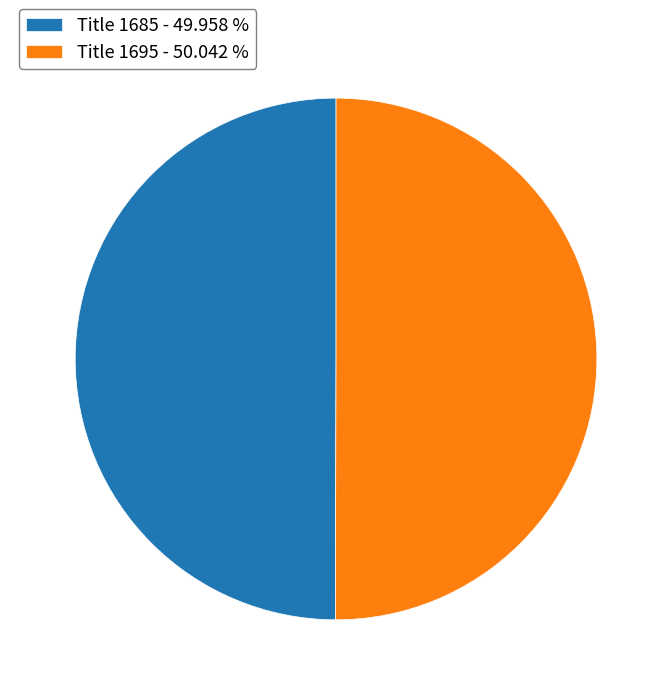

What is the ratio of the value at Title 1695 - 50.042 % to the value at Title 1685 - 49.958 %?

1.0